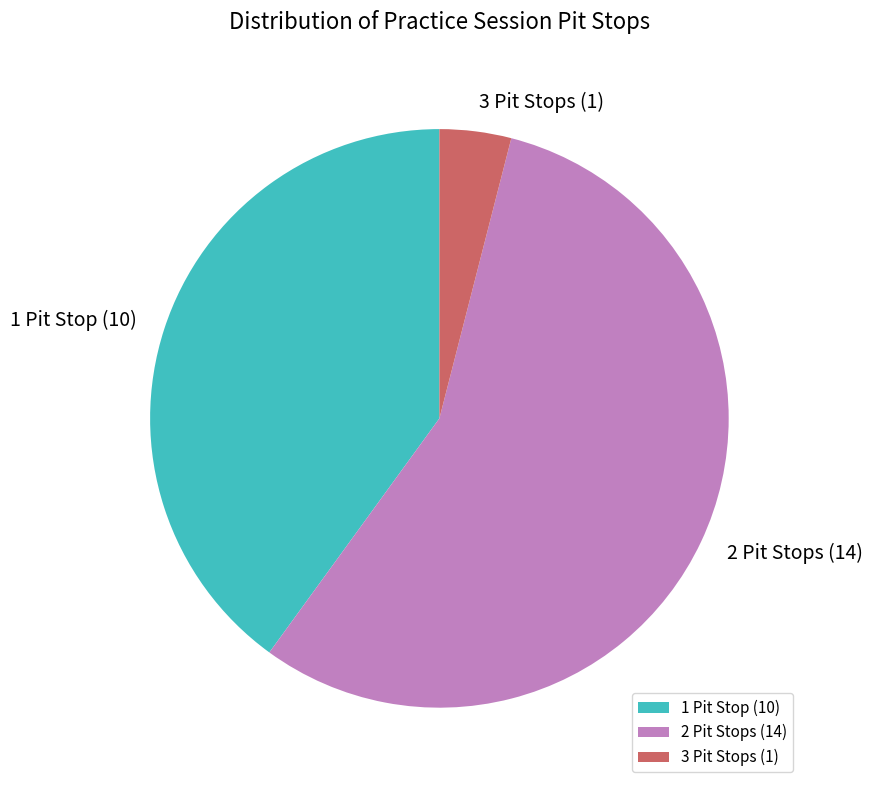

True or false: 2 Pit Stops accounts for 68% of the total.

False